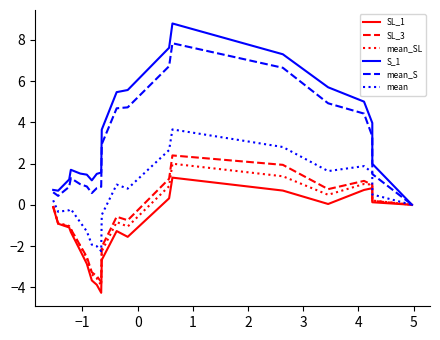

What is the average value of the SL_1 series?

-1.1